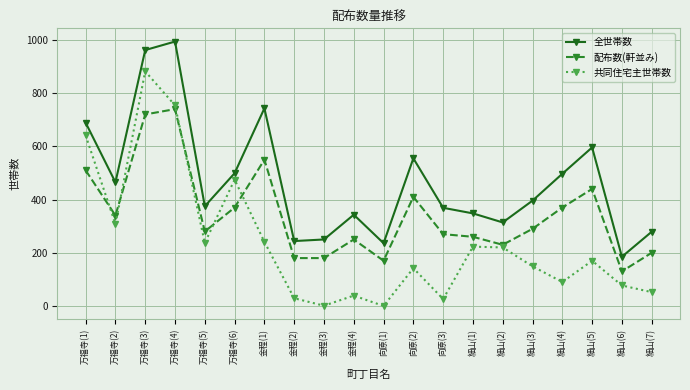

Rank the series at 金程(2) from lowest to highest value.

共同住宅主世帯数, 配布数(軒並み), 全世帯数